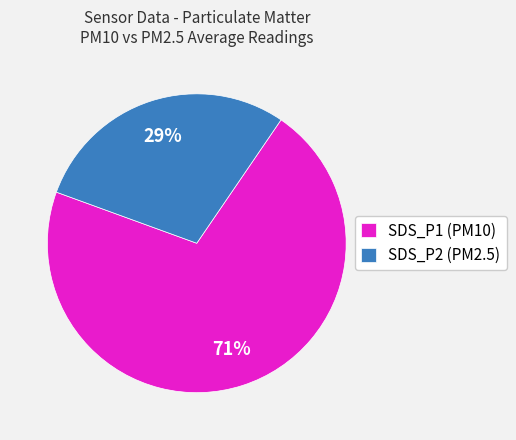

Combined, do SDS_P1 (PM10) and SDS_P2 (PM2.5) account for over 50%?

Yes